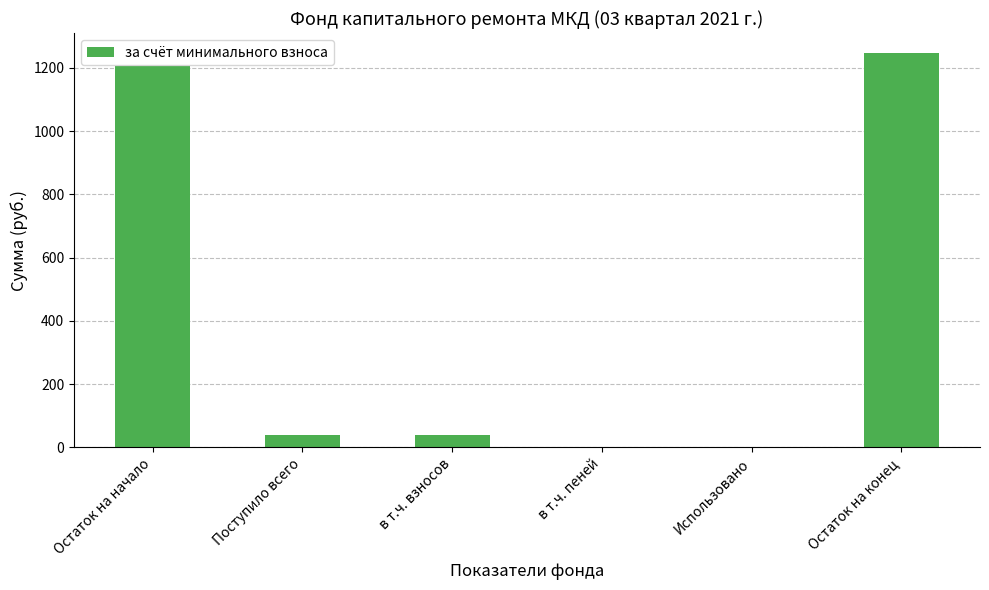

Reading left to right, list all the values displayed in this chart.

Остаток на начало=1206.6	Поступило всего=40.8	в т.ч. взносов=40.8	в т.ч. пеней=0.0	Использовано=0.0	Остаток на конец=1247.4